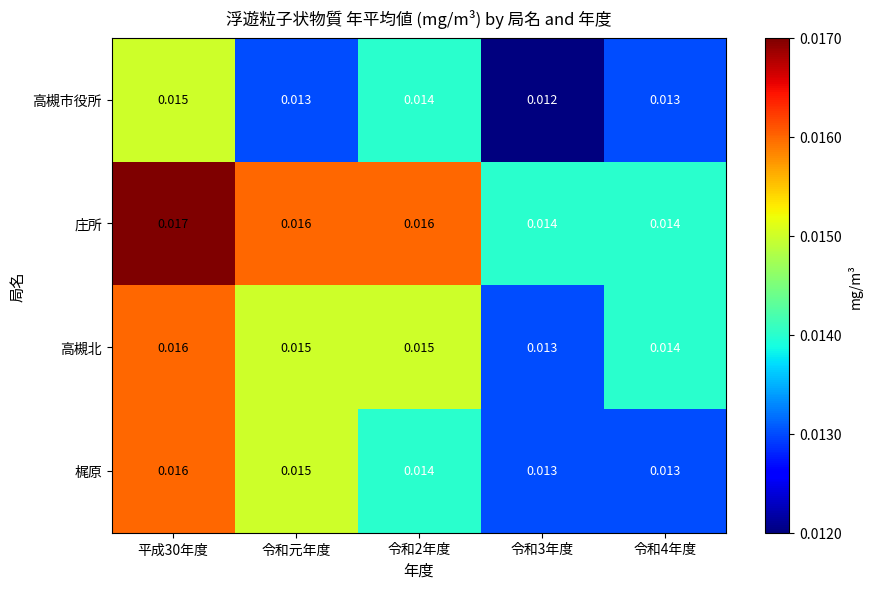

Which series has the largest total across all categories?

庄所